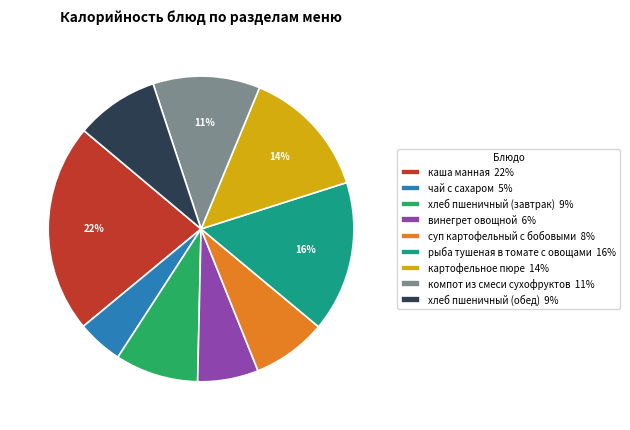

Which has a higher value, хлеб пшеничный (обед) or винегрет овощной?

хлеб пшеничный (обед)